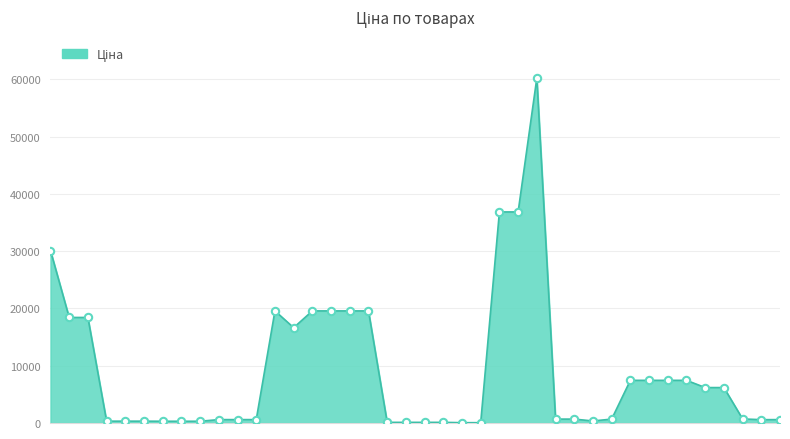

What is the difference between the maximum and minimum values?

60149.7